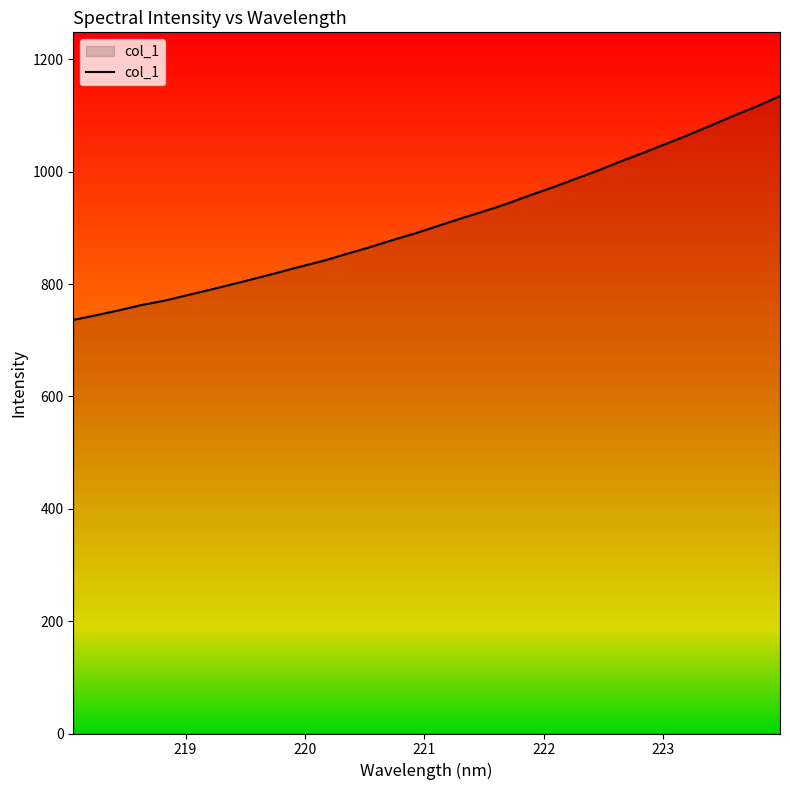

What is the maximum value shown in the chart?

1134.7